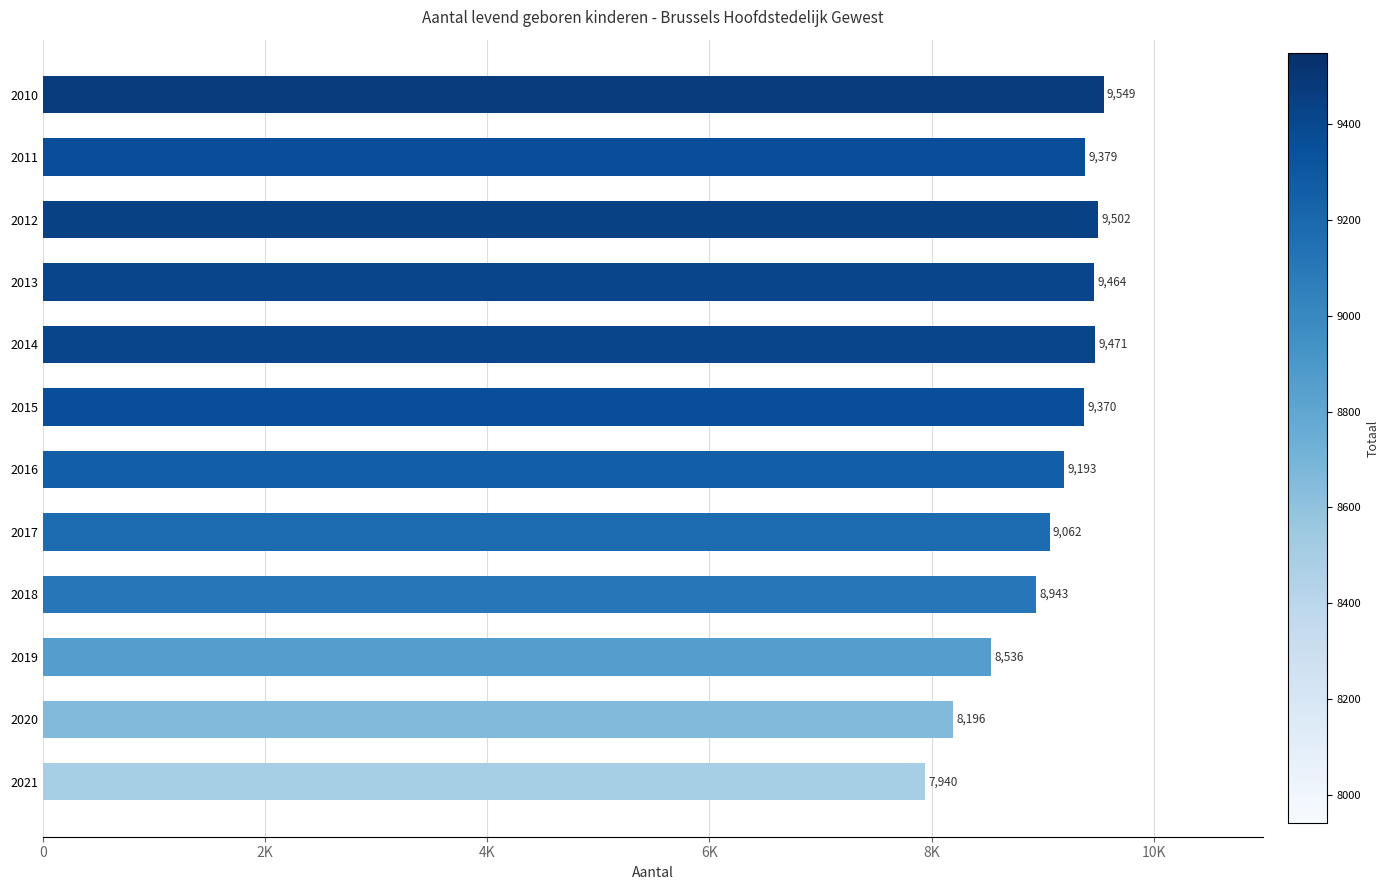

Does the chart contain any negative values?

No